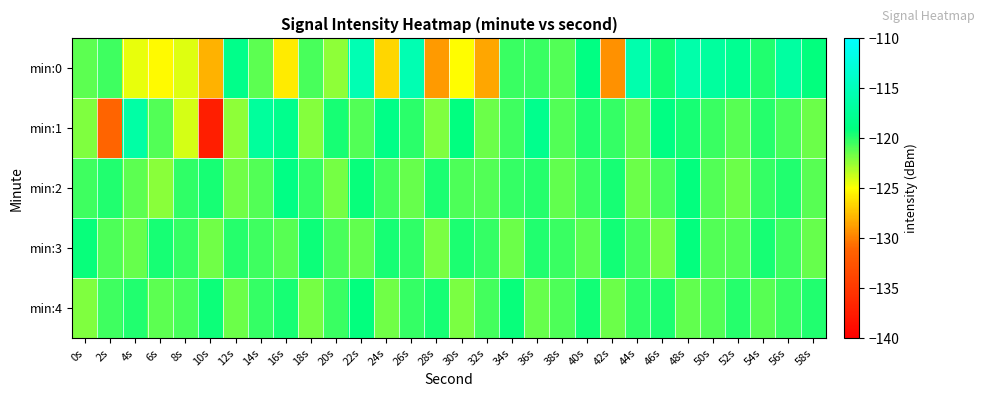

List the series in order of their peak value, lowest first.

min:3, min:4, min:2, min:1, min:0